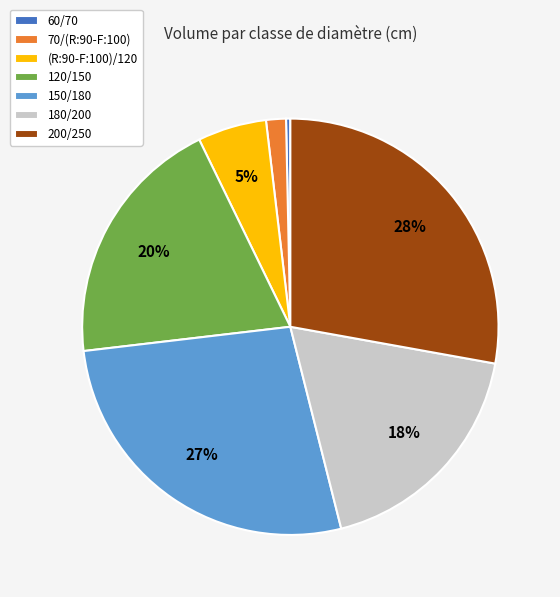

Which slice is the smallest?

60/70